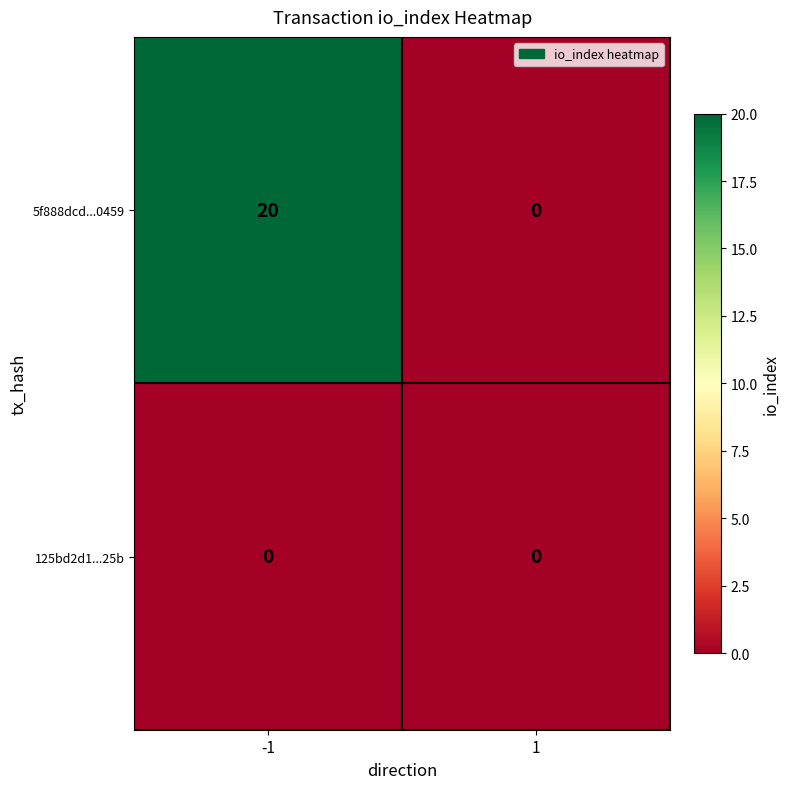

What is the greatest value displayed?

20